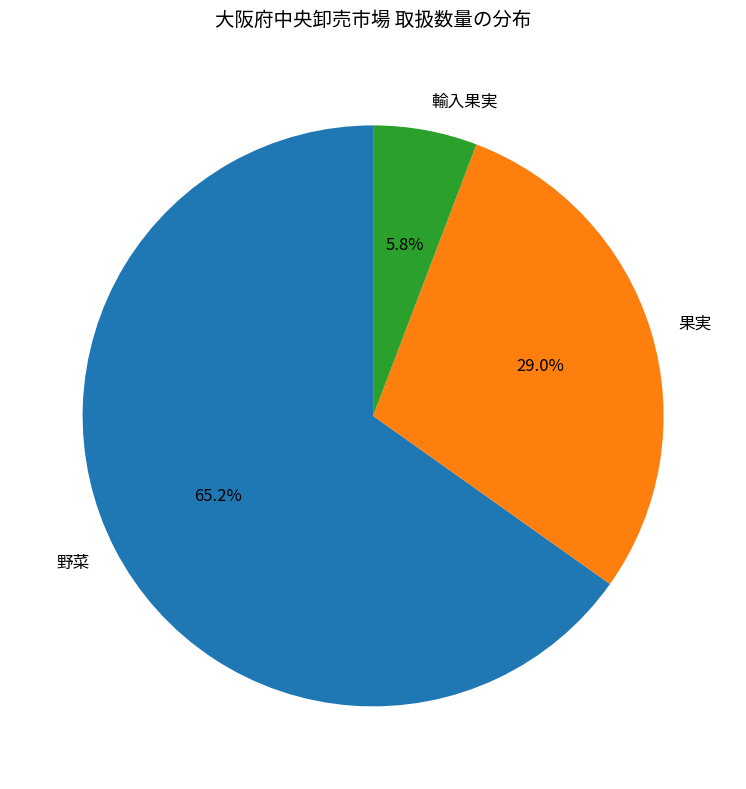

What is the ratio of the value at 輸入果実 to the value at 果実?

0.2